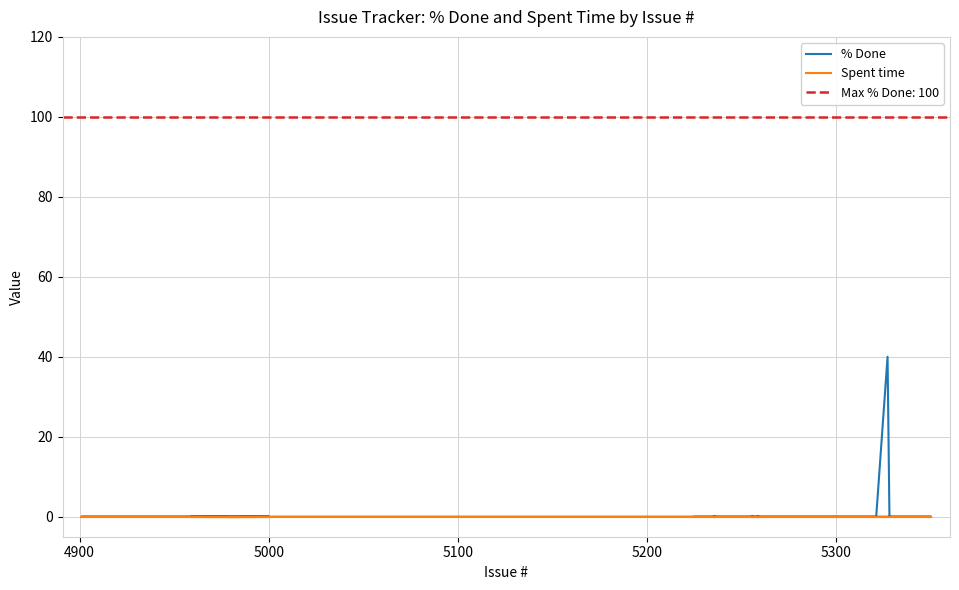

Rank the series by their maximum value, from lowest to highest.

Spent time, % Done